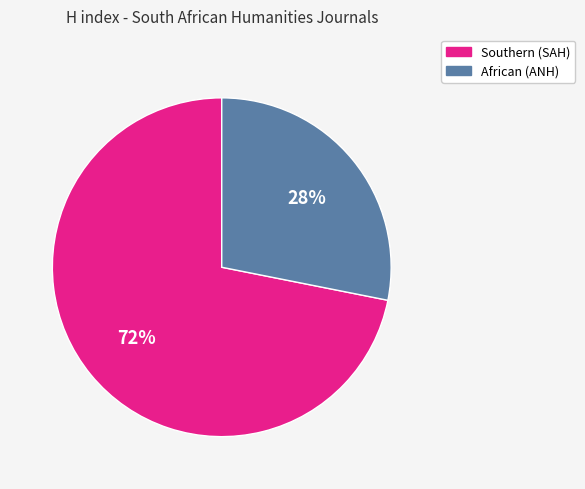

To the nearest percent, what is the difference between the largest and smallest slice percentages?

44%